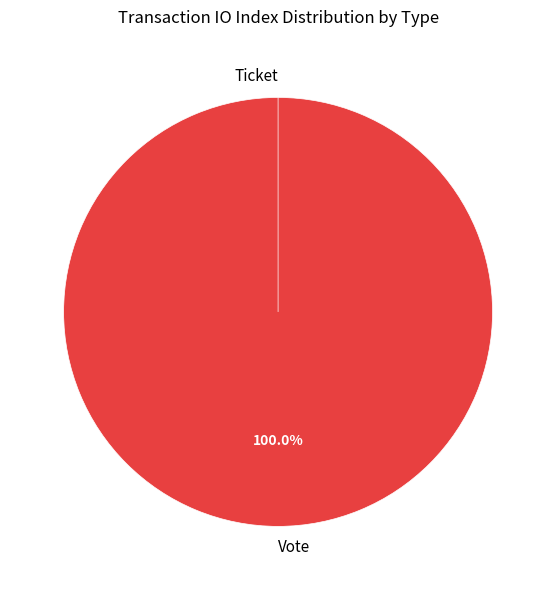

How much of the chart is everything except Ticket?

100.0%